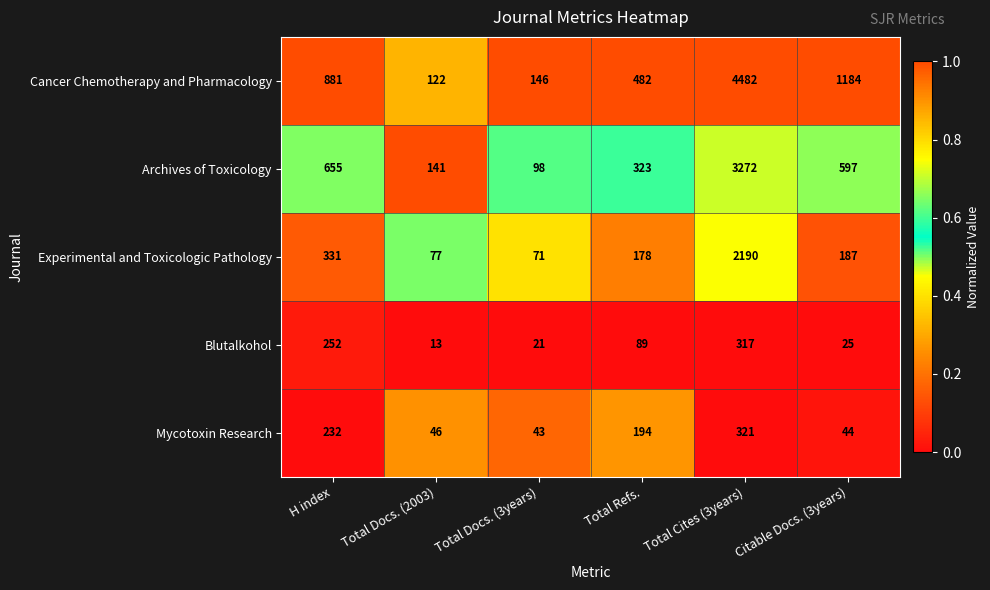

What is the sum of the Archives of Toxicology values at Total Refs. and Citable Docs. (3years)?

920